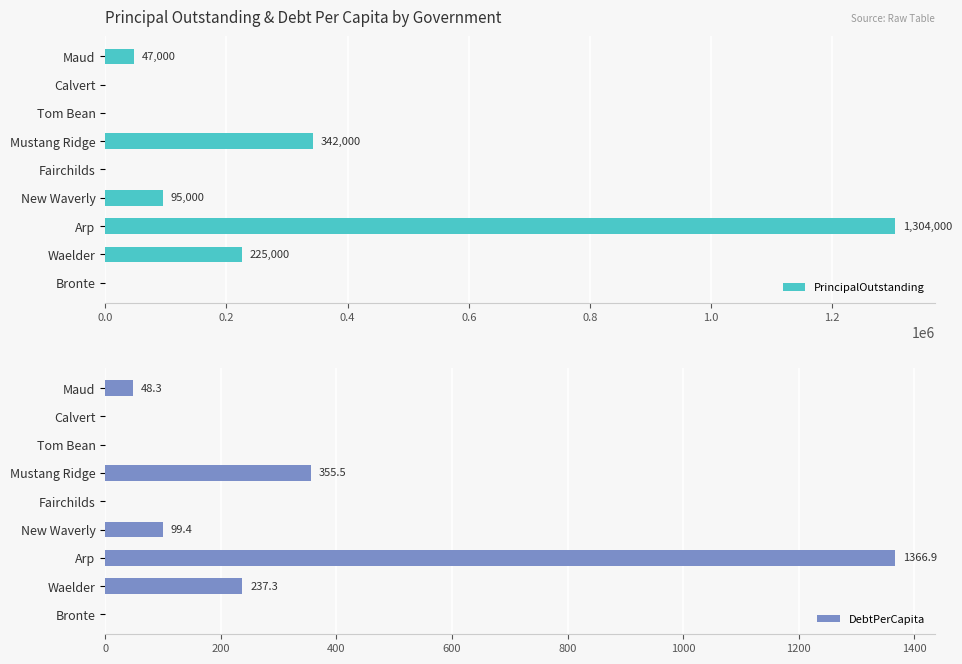

True or false: DebtPerCapita has a value of 99.4 at New Waverly.

True